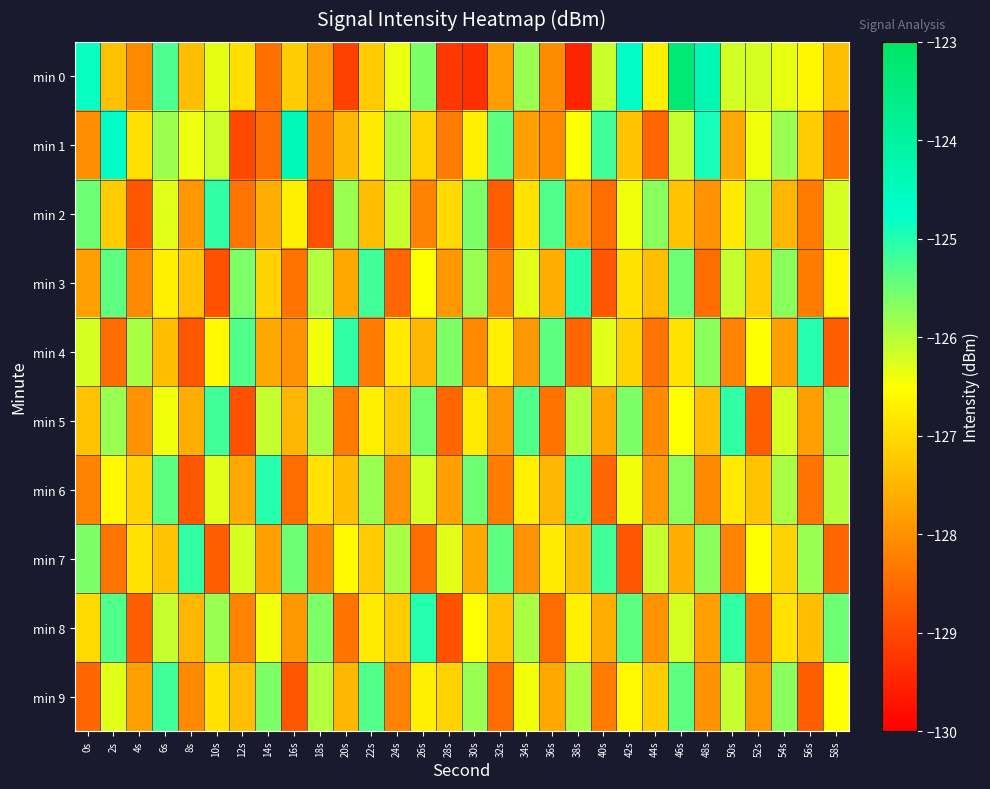

Reading right to left, list all the values displayed in this chart.

min 0: 58s=-127.4	56s=-126.6	54s=-126.3	52s=-126.2	50s=-126.2	48s=-124.3	46s=-123.3	44s=-126.7	42s=-124.7	40s=-126.1	38s=-129.5	36s=-128.1	34s=-125.8	32s=-127.9	30s=-129.3	28s=-129.2	26s=-125.6	24s=-126.4	22s=-127.2	20s=-129.1	18s=-127.9	16s=-127.2	14s=-128.5	12s=-127.0	10s=-126.3	8s=-127.4	6s=-125.3	4s=-128.1	2s=-127.4	0s=-124.8
min 1: 58s=-128.4	56s=-127.2	54s=-125.8	52s=-126.4	50s=-127.7	48s=-124.9	46s=-126.1	44s=-128.6	42s=-127.3	40s=-125.2	38s=-126.5	36s=-128.1	34s=-127.8	32s=-125.4	30s=-126.7	28s=-128.3	26s=-127.1	24s=-125.9	22s=-126.8	20s=-127.5	18s=-128.2	16s=-124.4	14s=-128.5	12s=-129.0	10s=-126.2	8s=-126.4	6s=-125.8	4s=-126.9	2s=-124.7	0s=-128.1
min 2: 58s=-126.2	56s=-128.3	54s=-127.5	52s=-125.9	50s=-126.8	48s=-128.0	46s=-127.3	44s=-125.7	42s=-126.4	40s=-128.5	38s=-127.8	36s=-125.3	34s=-126.9	32s=-128.7	30s=-125.6	28s=-127.0	26s=-128.2	24s=-126.1	22s=-127.4	20s=-125.8	18s=-128.9	16s=-126.7	14s=-127.6	12s=-128.4	10s=-125.1	8s=-127.9	6s=-126.3	4s=-128.8	2s=-127.2	0s=-125.5
min 3: 58s=-126.6	56s=-128.3	54s=-125.7	52s=-127.2	50s=-126.1	48s=-128.5	46s=-125.5	44s=-127.4	42s=-126.9	40s=-128.8	38s=-125.0	36s=-127.6	34s=-126.3	32s=-128.2	30s=-125.8	28s=-127.9	26s=-126.5	24s=-128.6	22s=-125.2	20s=-127.7	18s=-126.0	16s=-128.4	14s=-127.1	12s=-125.6	10s=-128.9	8s=-127.3	6s=-126.7	4s=-128.1	2s=-125.4	0s=-127.8
min 4: 58s=-128.7	56s=-125.0	54s=-127.8	52s=-126.5	50s=-128.2	48s=-125.7	46s=-126.9	44s=-128.4	42s=-127.1	40s=-126.3	38s=-128.6	36s=-125.4	34s=-127.9	32s=-126.7	30s=-128.1	28s=-125.6	26s=-127.5	24s=-126.8	22s=-128.3	20s=-125.1	18s=-126.4	16s=-128.0	14s=-127.7	12s=-125.3	10s=-126.6	8s=-128.8	6s=-127.4	4s=-125.9	2s=-128.5	0s=-126.2
min 5: 58s=-125.7	56s=-127.8	54s=-126.2	52s=-128.7	50s=-125.1	48s=-127.4	46s=-126.5	44s=-128.1	42s=-125.6	40s=-127.7	38s=-126.0	36s=-128.4	34s=-125.3	32s=-127.9	30s=-126.8	28s=-128.6	26s=-125.5	24s=-127.2	22s=-126.7	20s=-128.3	18s=-125.9	16s=-127.5	14s=-126.1	12s=-128.9	10s=-125.2	8s=-127.6	6s=-126.4	4s=-128.0	2s=-125.8	0s=-127.3
min 6: 58s=-126.0	56s=-128.4	54s=-125.9	52s=-127.3	50s=-126.8	48s=-128.1	46s=-125.7	44s=-127.9	42s=-126.4	40s=-128.6	38s=-125.2	36s=-127.5	34s=-126.7	32s=-128.3	30s=-125.5	28s=-127.8	26s=-126.2	24s=-128.0	22s=-125.8	20s=-127.4	18s=-126.9	16s=-128.5	14s=-125.0	12s=-127.7	10s=-126.3	8s=-128.8	6s=-125.4	4s=-127.1	2s=-126.6	0s=-128.2
min 7: 58s=-128.6	56s=-125.8	54s=-127.1	52s=-126.5	50s=-128.2	48s=-125.7	46s=-127.6	44s=-126.1	42s=-128.8	40s=-125.2	38s=-127.4	36s=-126.8	34s=-128.0	32s=-125.4	30s=-127.7	28s=-126.3	26s=-128.5	24s=-125.9	22s=-127.2	20s=-126.6	18s=-128.1	16s=-125.5	14s=-127.8	12s=-126.2	10s=-128.7	8s=-125.1	6s=-127.3	4s=-126.9	2s=-128.4	0s=-125.6
min 8: 58s=-125.5	56s=-127.4	54s=-126.9	52s=-128.3	50s=-125.1	48s=-127.8	46s=-126.2	44s=-128.0	42s=-125.4	40s=-127.6	38s=-126.7	36s=-128.5	34s=-125.9	32s=-127.3	30s=-126.5	28s=-128.9	26s=-125.0	24s=-127.2	22s=-126.8	20s=-128.4	18s=-125.6	16s=-127.9	14s=-126.4	12s=-128.2	10s=-125.8	8s=-127.5	6s=-126.1	4s=-128.7	2s=-125.3	0s=-127.0
min 9: 58s=-126.5	56s=-128.7	54s=-125.7	52s=-127.9	50s=-126.1	48s=-128.0	46s=-125.4	44s=-127.2	42s=-126.6	40s=-128.3	38s=-125.9	36s=-127.7	34s=-126.4	32s=-128.5	30s=-125.8	28s=-127.1	26s=-126.7	24s=-128.2	22s=-125.3	20s=-127.5	18s=-126.0	16s=-128.8	14s=-125.6	12s=-127.4	10s=-126.9	8s=-128.1	6s=-125.2	4s=-127.8	2s=-126.3	0s=-128.6